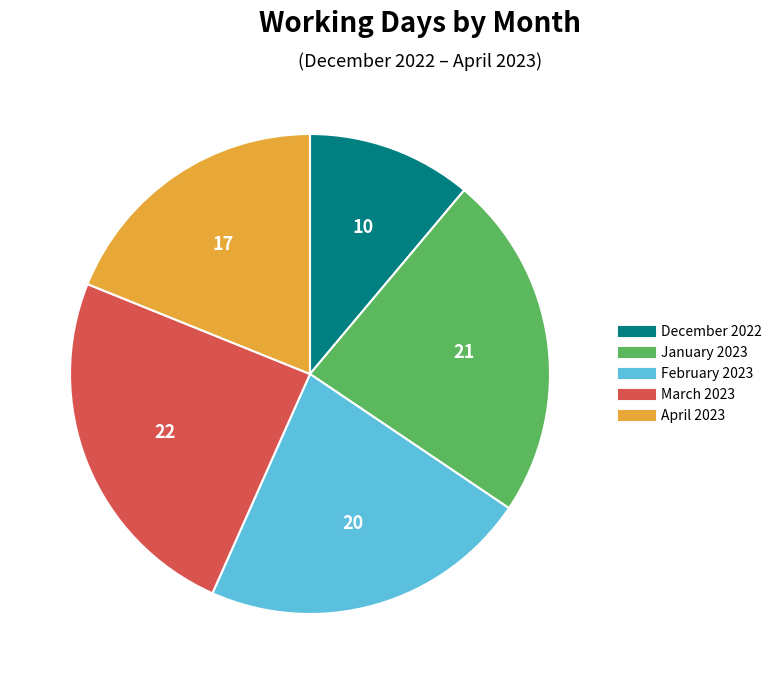

True or false: February 2023 accounts for 22% of the total.

True